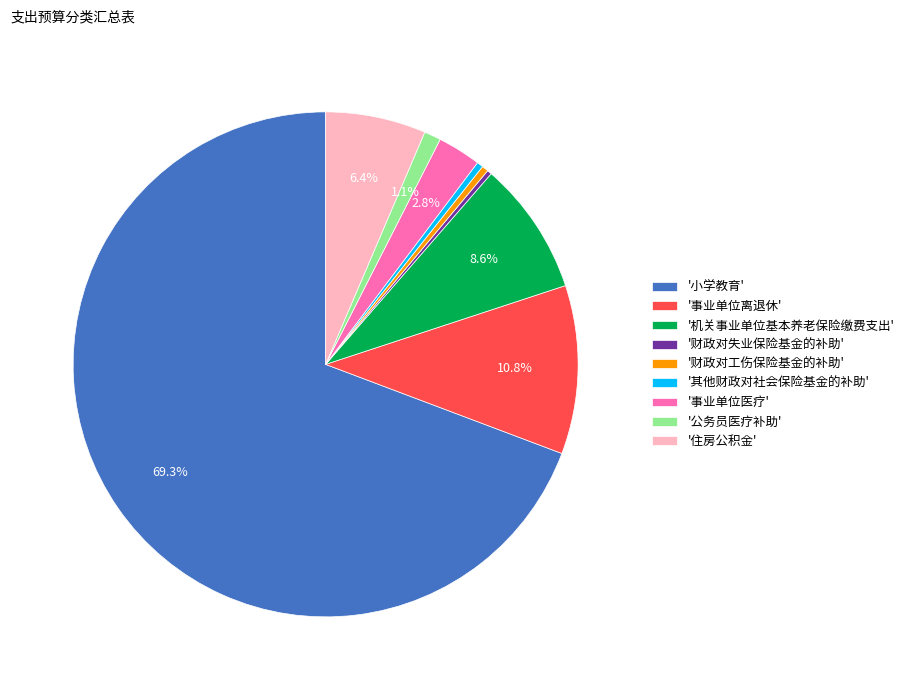

How many slices are in this pie chart?

9